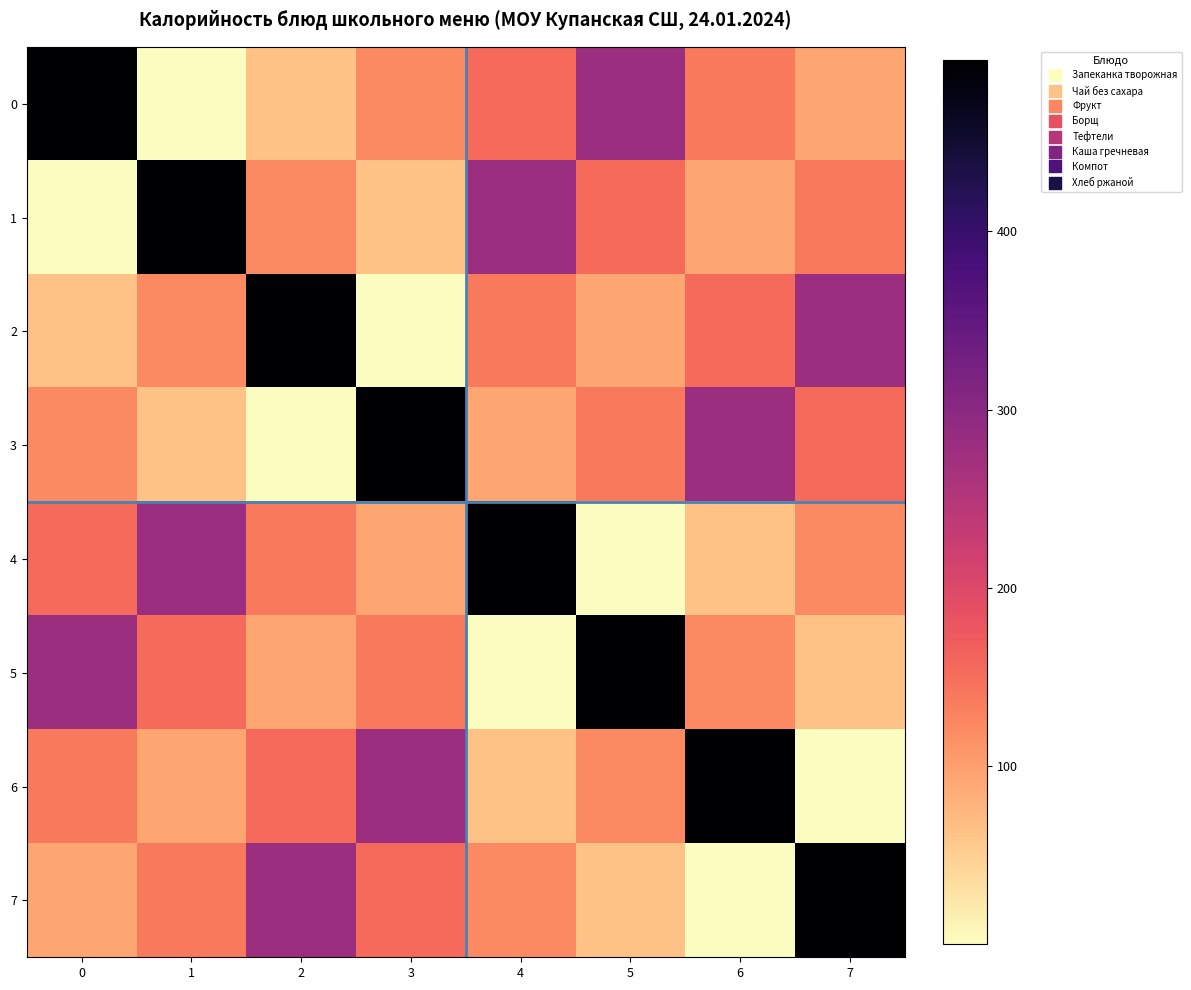

Between 0 and 6, which series saw the biggest shift?

row_0